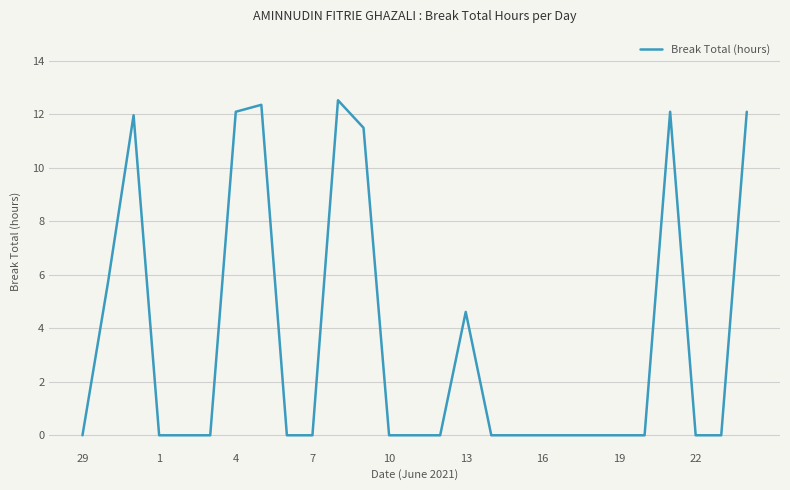

What is the greatest value displayed?

12.5